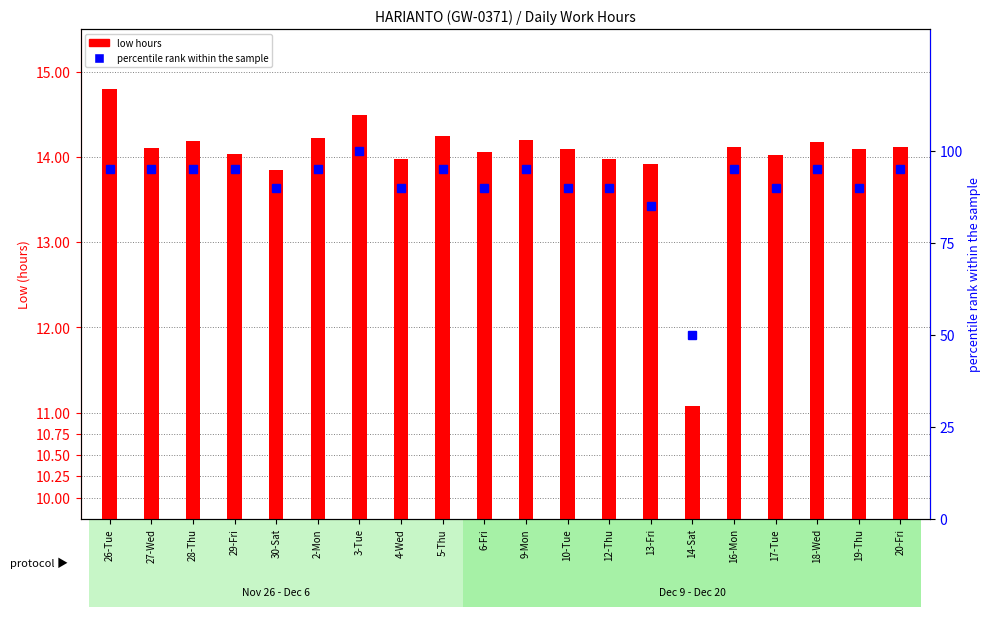

Reading left to right, what are all the values shown in this chart?

low hours: 14.8	14.1	14.2	14.0	13.8	14.2	14.5	14.0	14.2	14.1	14.2	14.1	14.0	13.9	11.1	14.1	14.0	14.2	14.1	14.1
percentile rank within the sample: 95.0	95.0	95.0	95.0	90.0	95.0	100.0	90.0	95.0	90.0	95.0	90.0	90.0	85.0	50.0	95.0	90.0	95.0	90.0	95.0